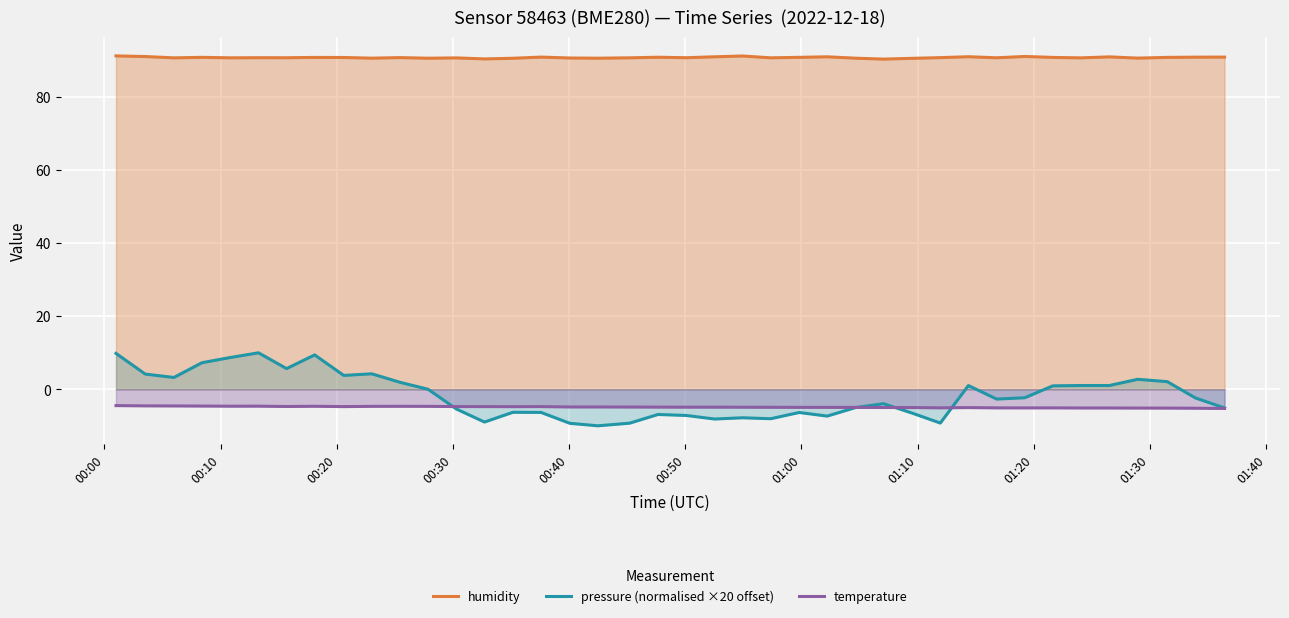

Which series has the largest range (max minus min)?

pressure (normalised ×20 offset)